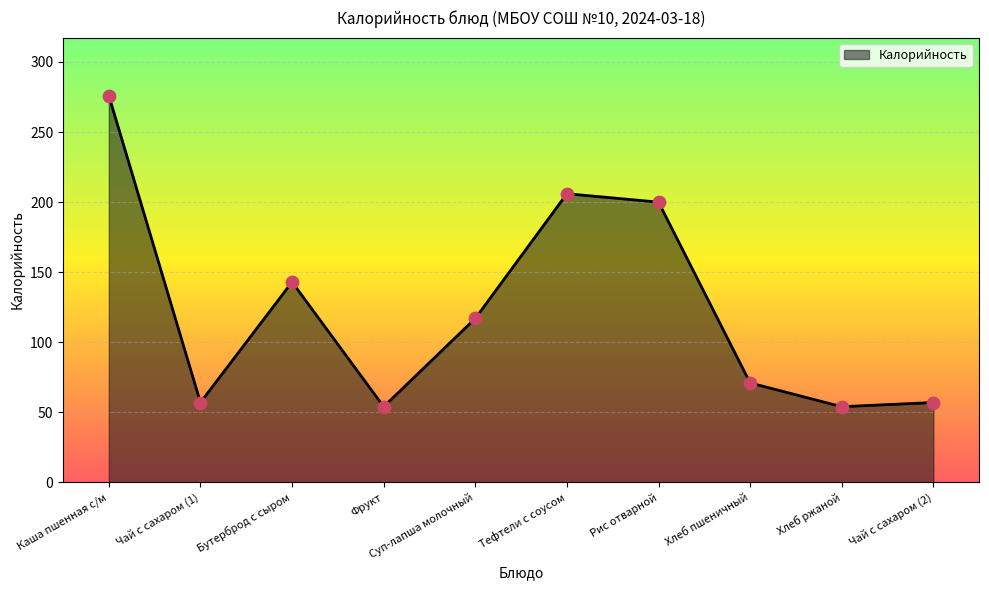

What is the ratio of the value at Хлеб ржаной to the value at Чай с сахаром (2)?

0.9